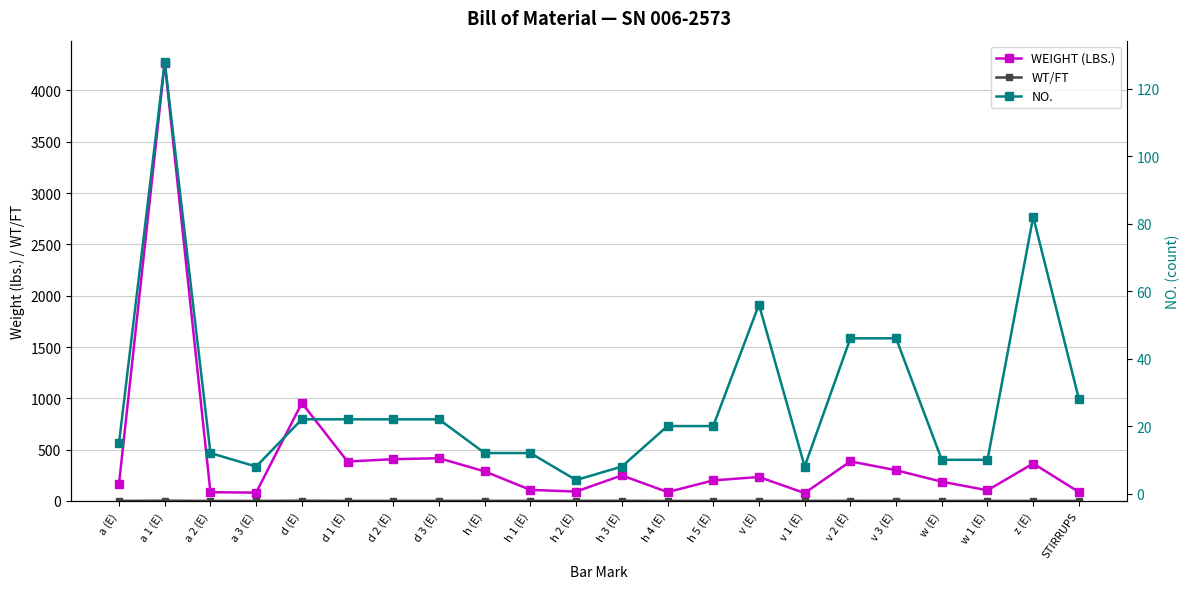

At how many categories does at least one series exceed 2958?

1